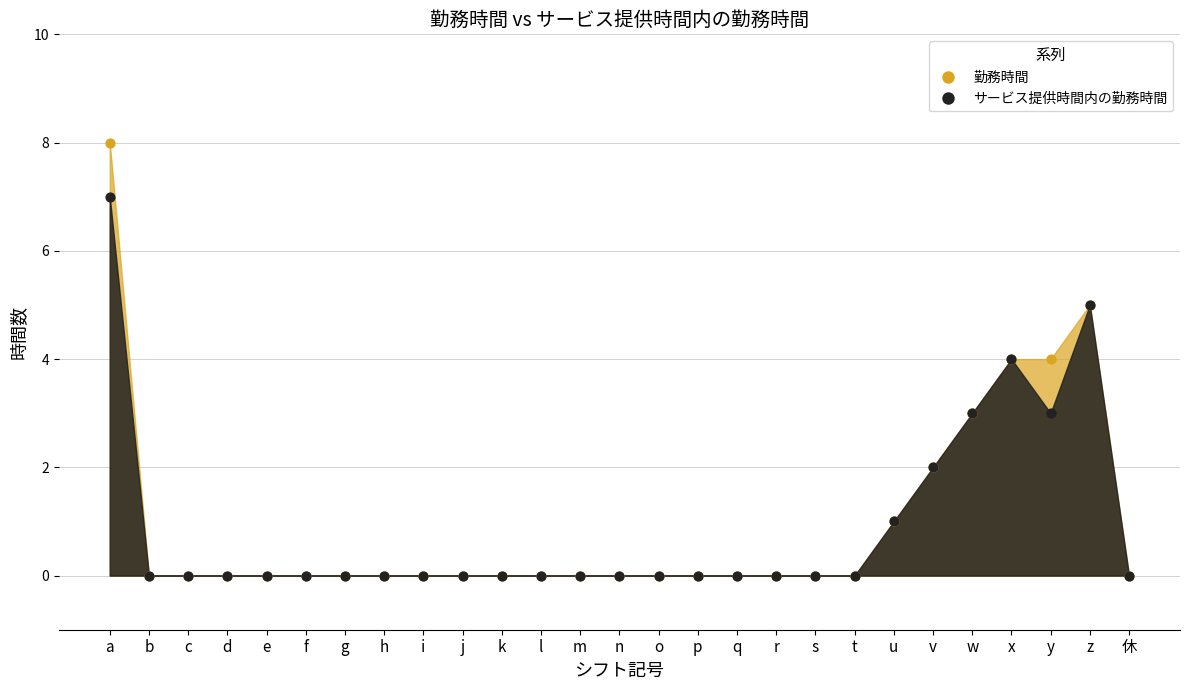

At how many categories does at least one series exceed 4?

2